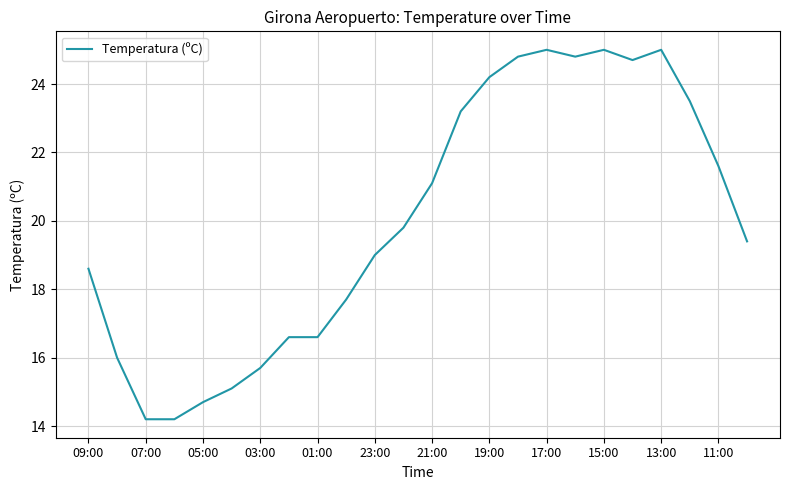

What is the greatest value displayed?

25.0